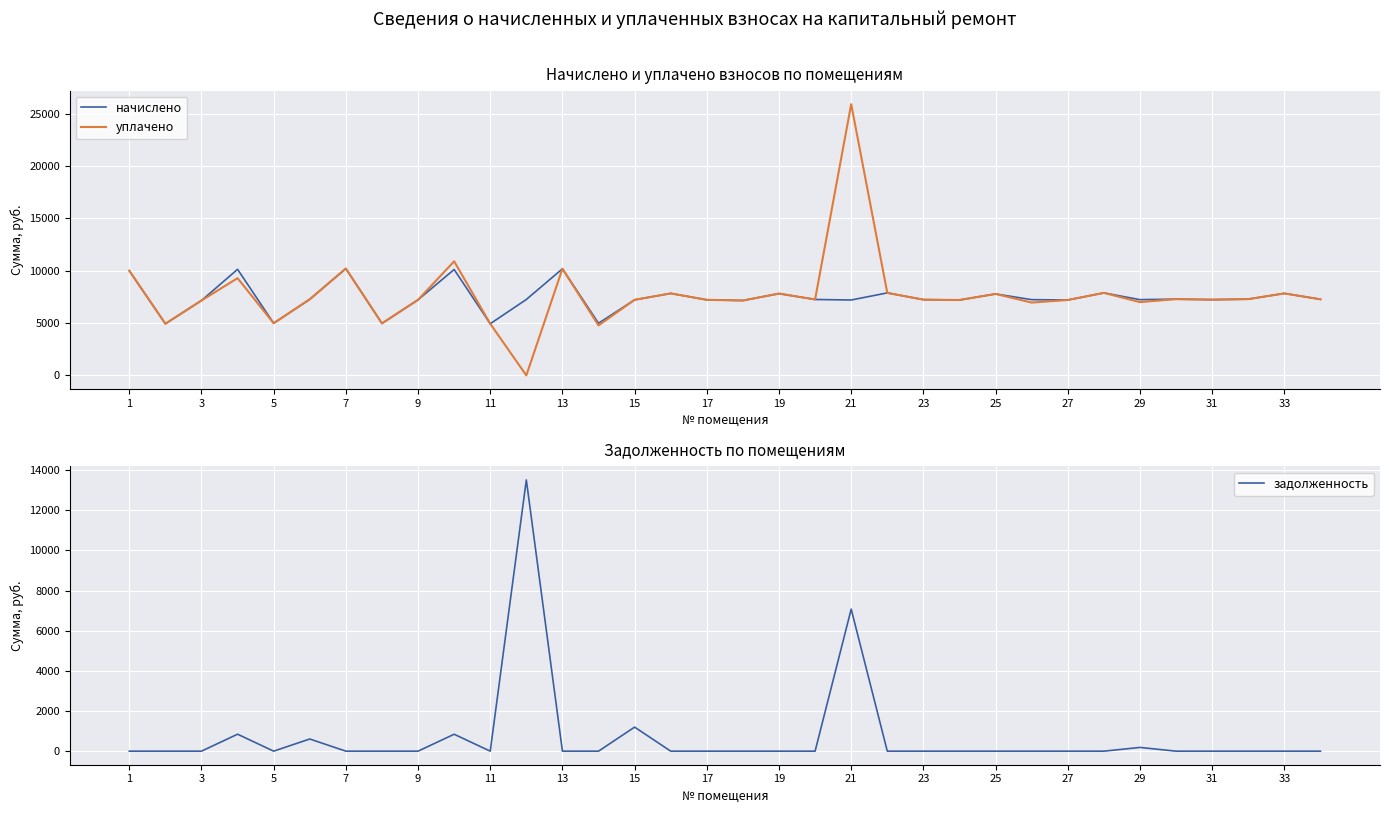

What is the lowest value of the начислено series?

4934.9